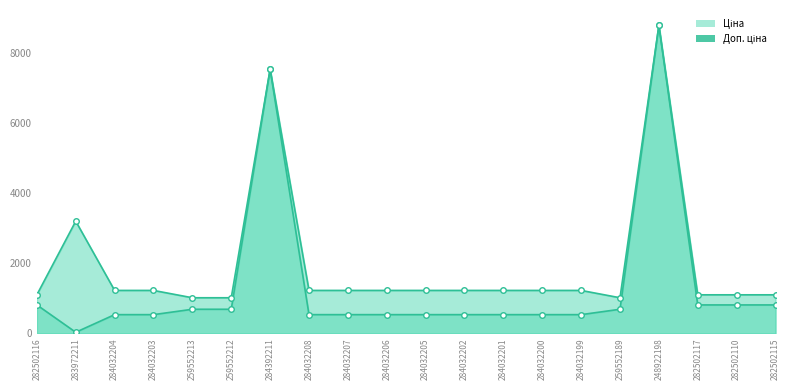

Between 259552213 and 284032201, which series saw the biggest shift?

Доп. ціна line